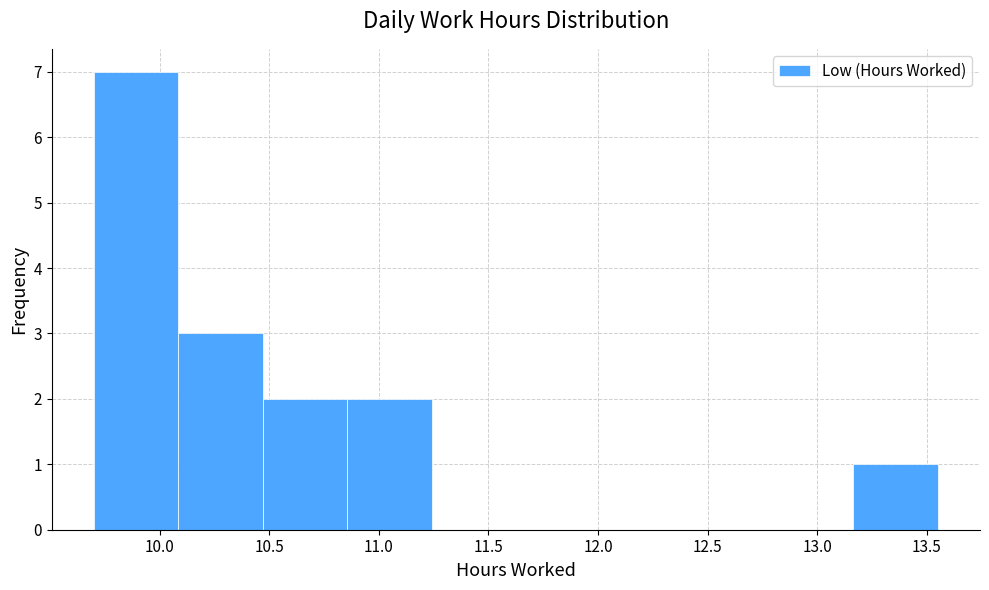

What is the height of the bar covering 10.085 to 10.470 on the x-axis? Neither the bar edges nor the heights are printed on the chart, so give them approximately, as read against the axes.

3